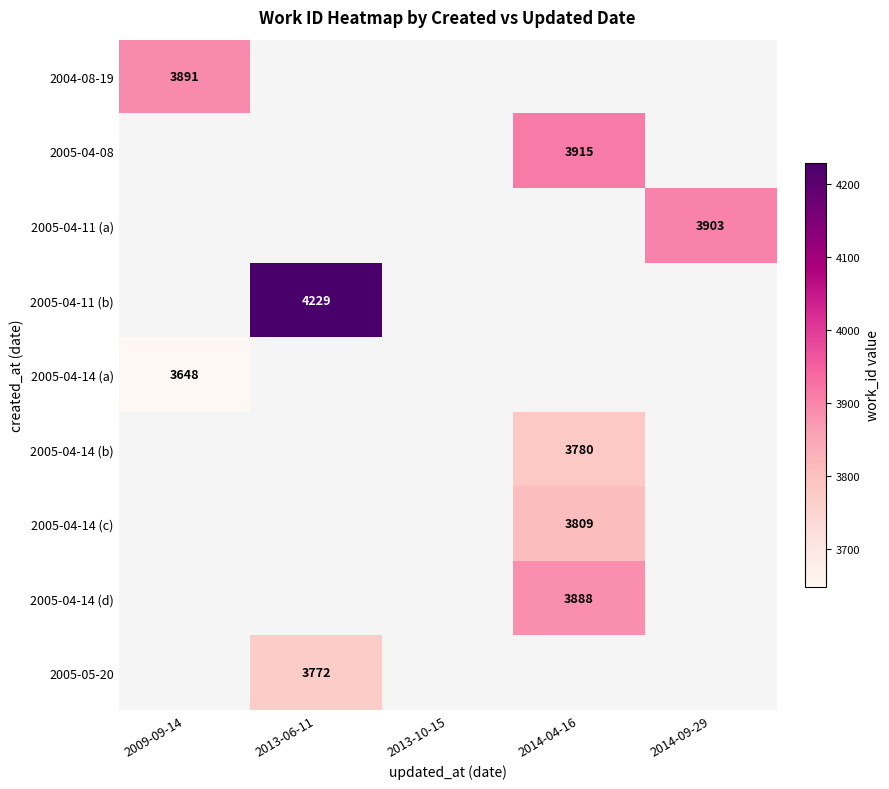

True or false: 2005-04-11 (a) has a value of 5673 at 2014-09-29.

False